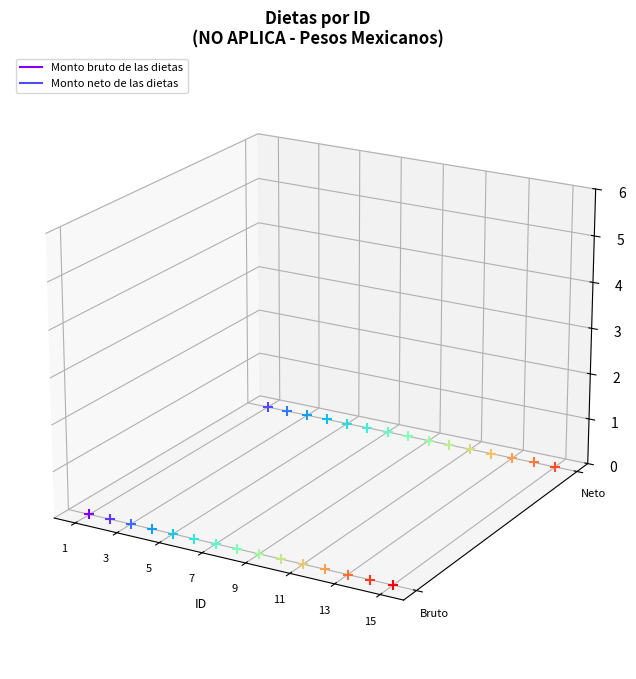

What are all the series names shown in the legend?

Monto bruto de las dietas, Monto neto de las dietas